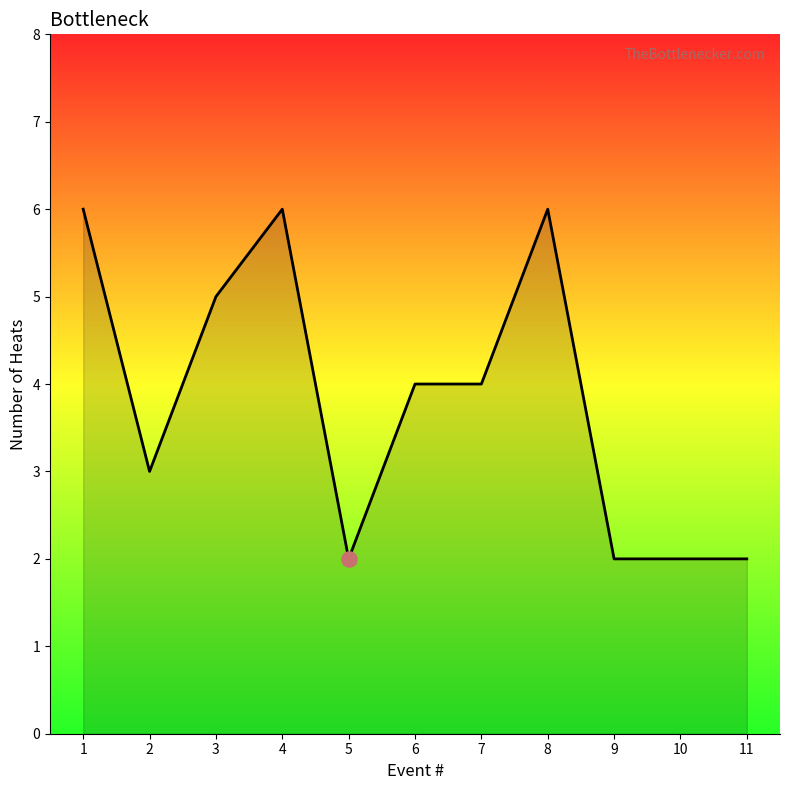

What is the change in value from 6 to 11?

-2